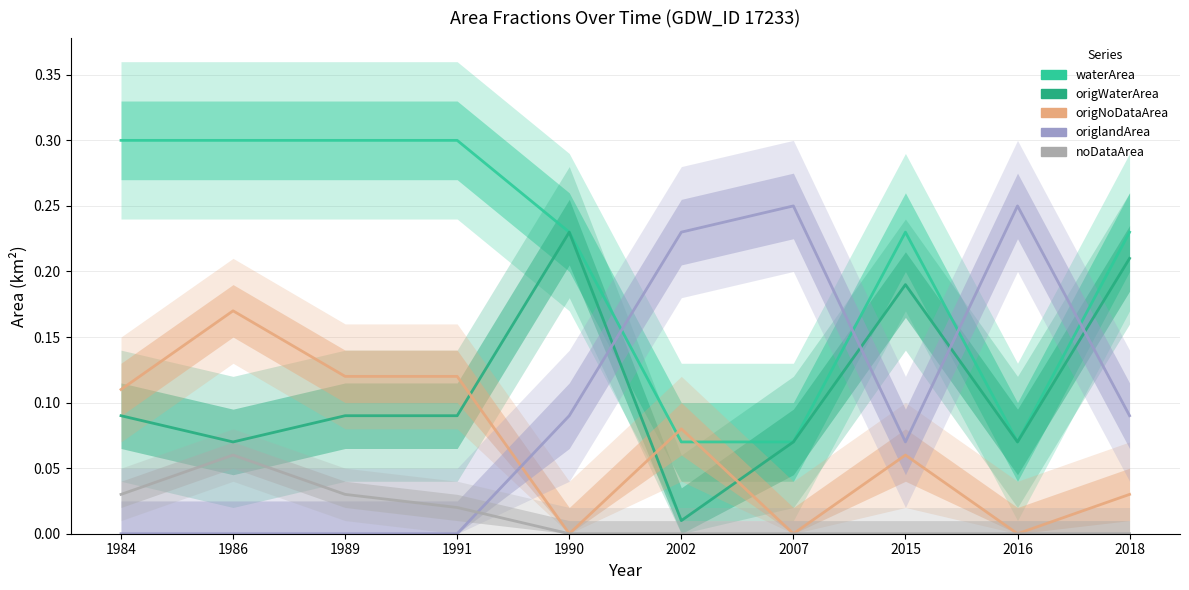

True or false: waterArea has more than 1 points higher than both neighbors.

False